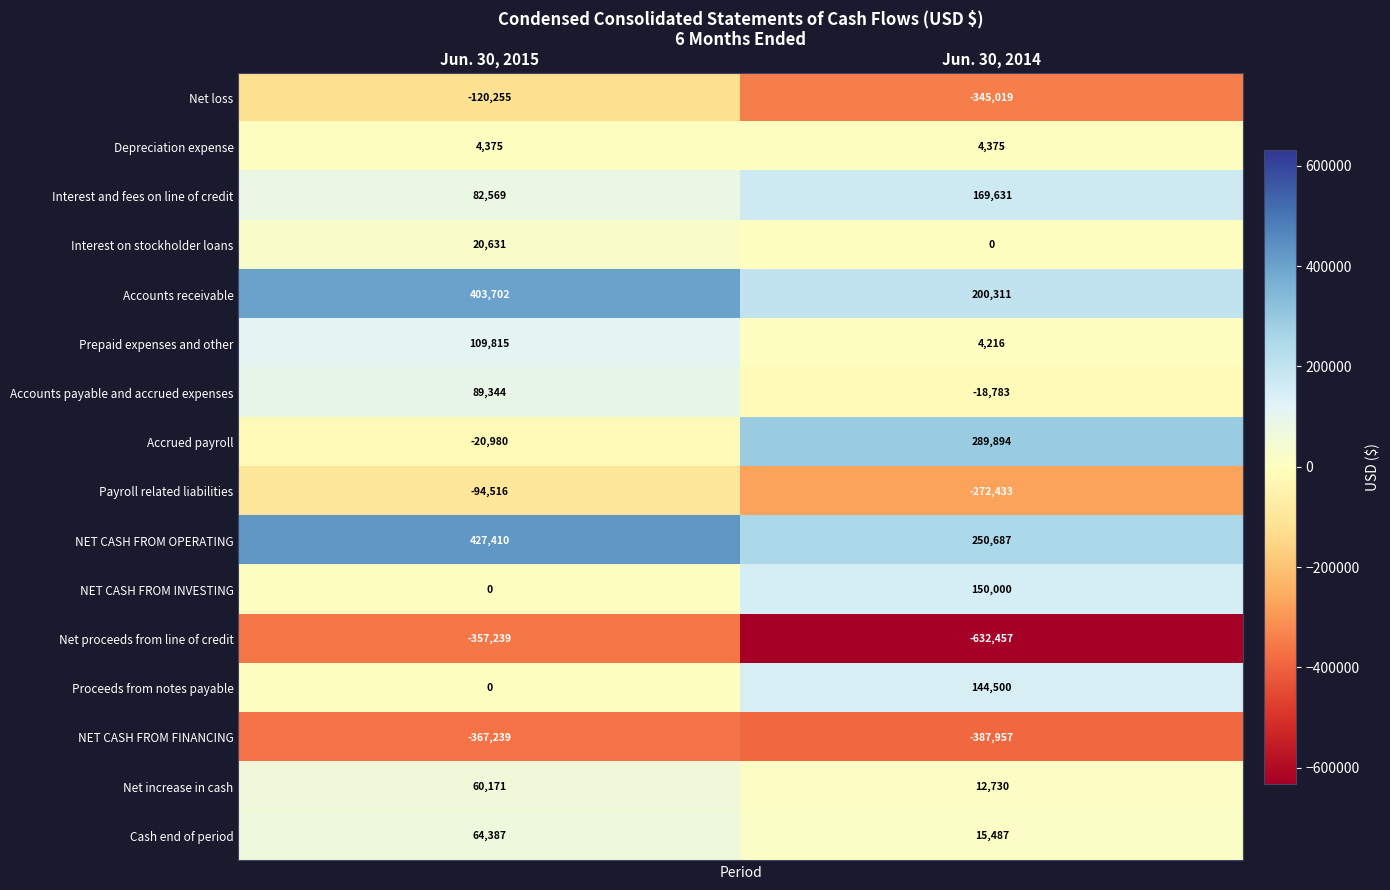

Which series has the largest range (max minus min)?

Accrued payroll